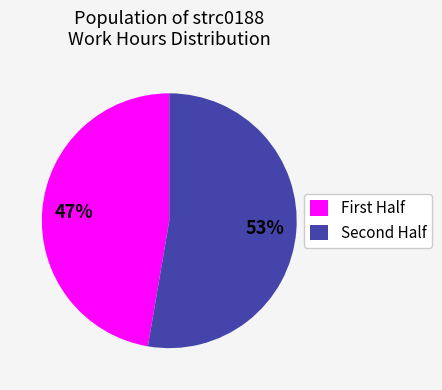

Is there a majority slice in this chart?

Yes